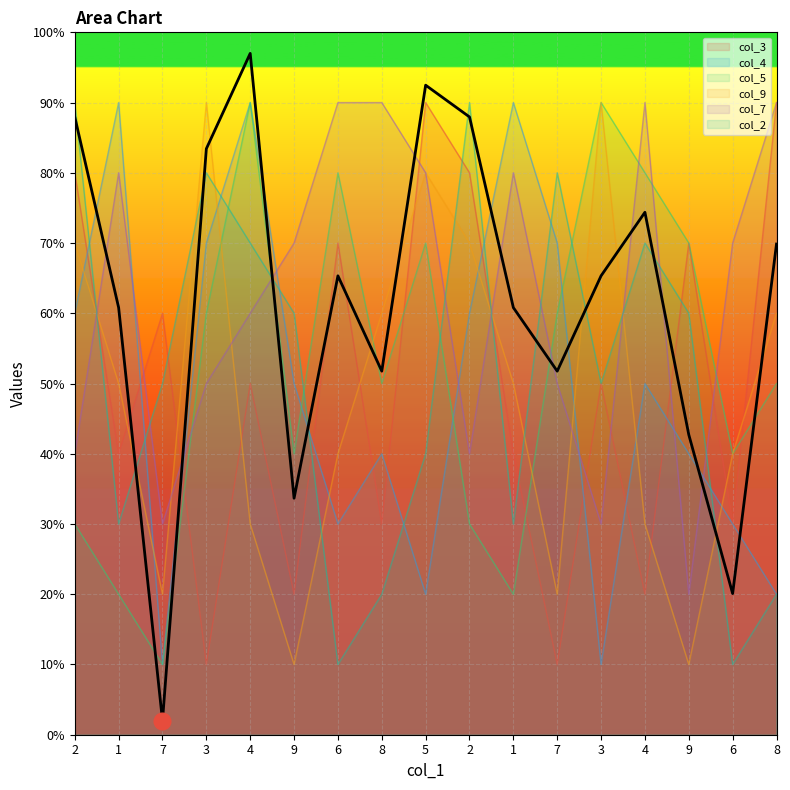

Which series has the widest spread of values?

col_3